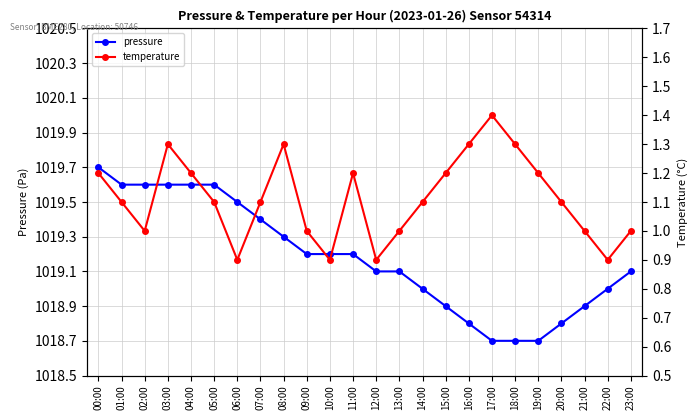

What is the maximum value for pressure?

1019.7